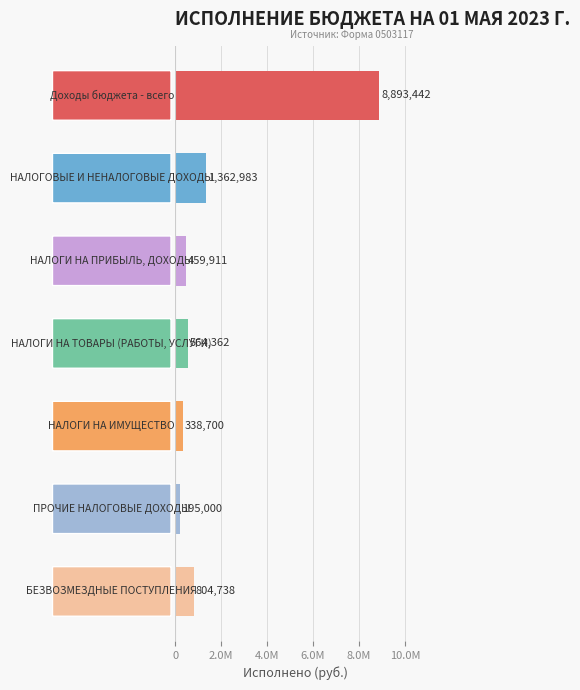

What is the greatest value displayed?

8893441.8